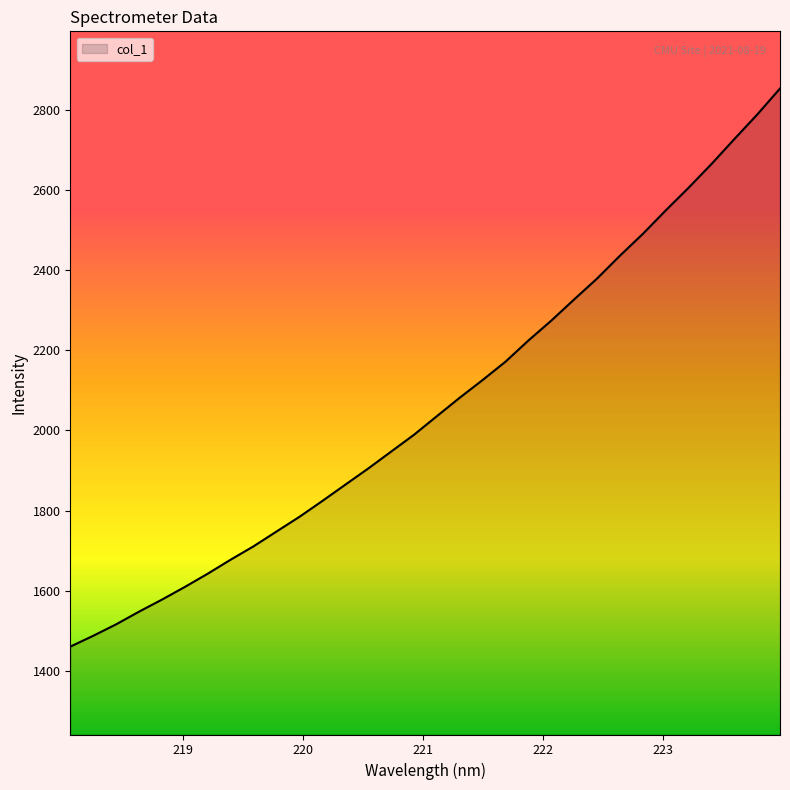

What is the greatest value displayed?

2852.8